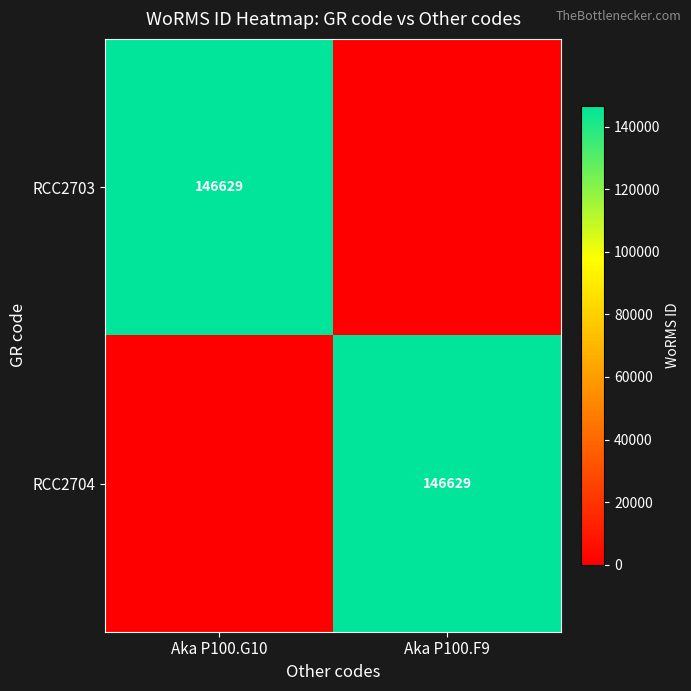

Is it true that RCC2704 equals 205393 at Aka P100.F9?

False